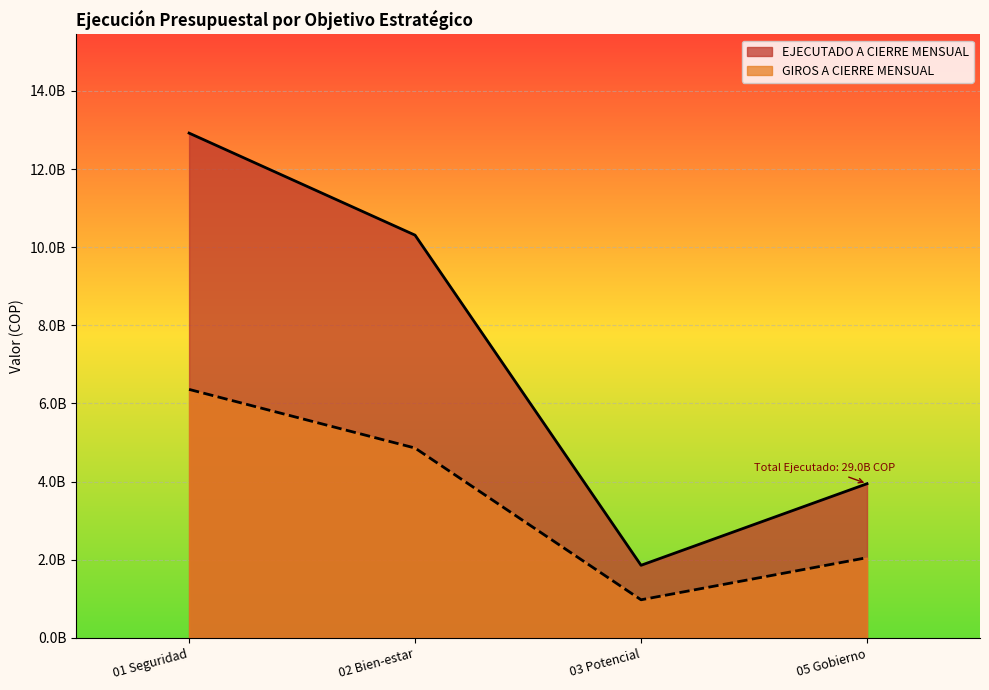

True or false: EJECUTADO A CIERRE MENSUAL and GIROS A CIERRE MENSUAL cross at least once.

False